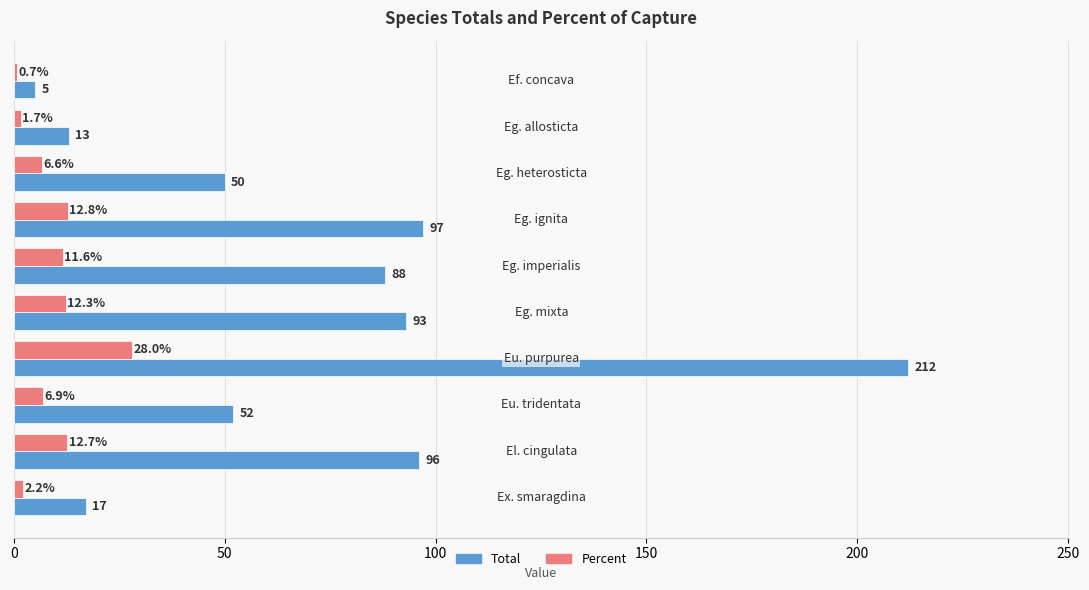

True or false: Total has a value of 93.0 at Eg. mixta.

True